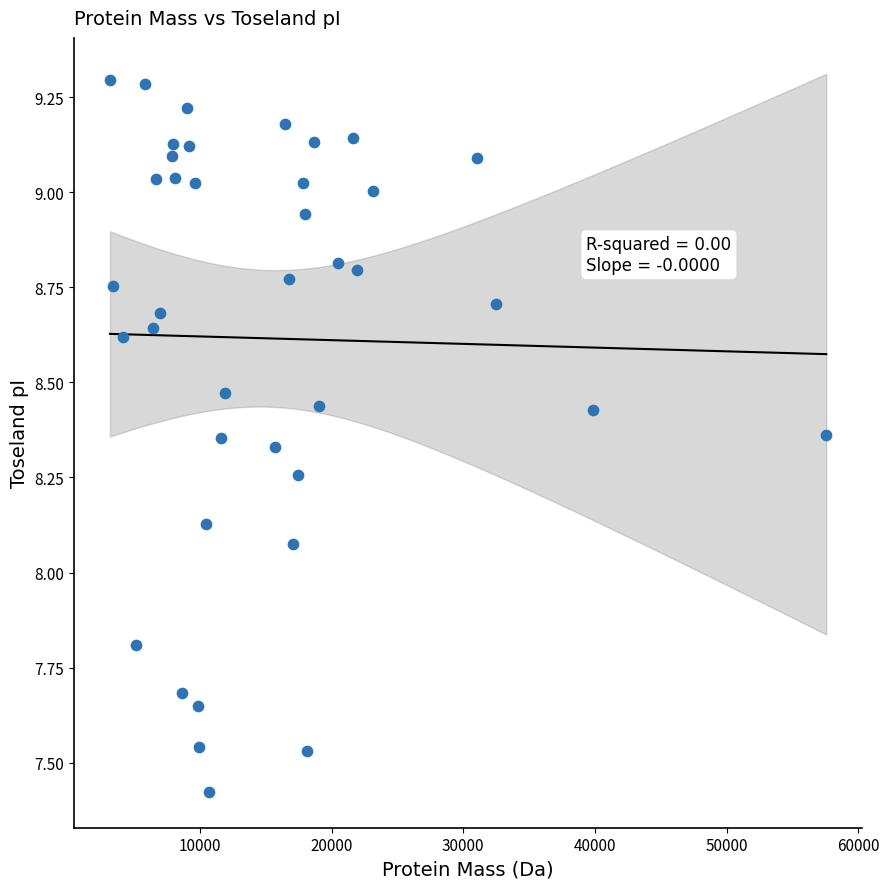

What is the range of X values (max minus min)?

54392.6